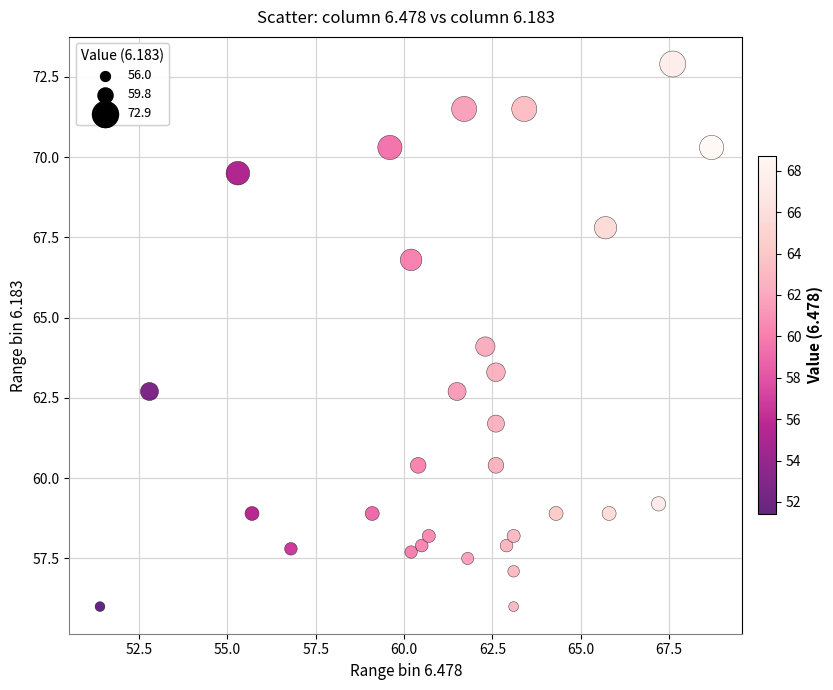

What is the range of Y values (max minus min)?

16.9